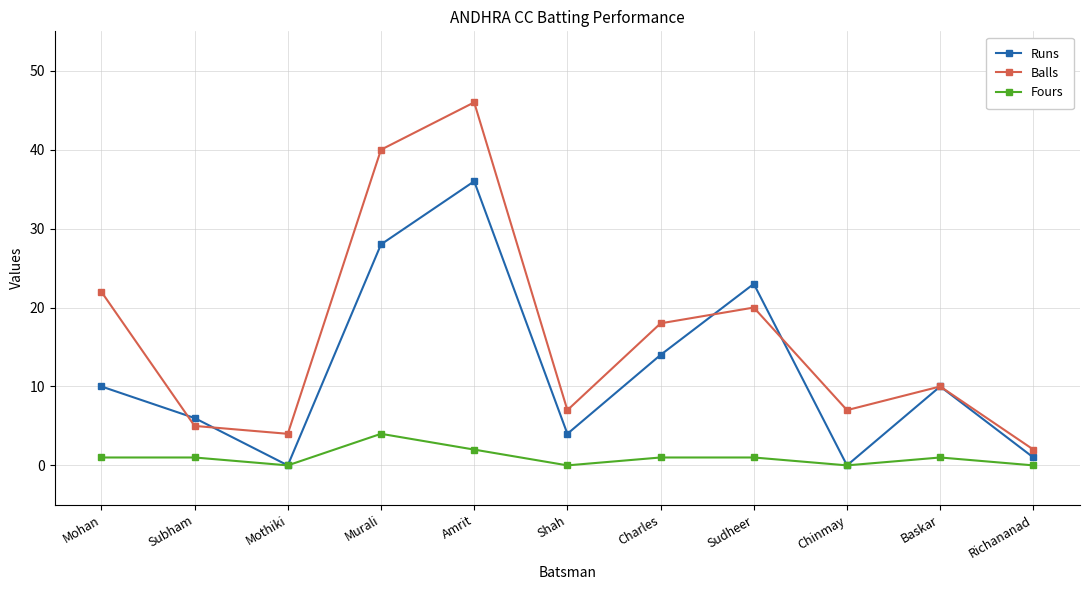

True or false: Runs has more than 2 interior local peaks.

True